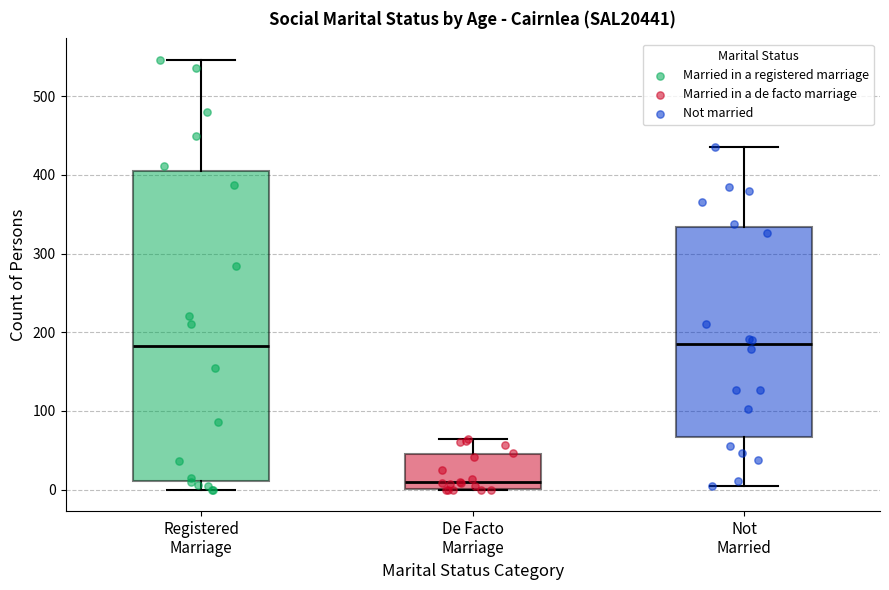

Reading left to right, read every box against the y-axis: the position of its median line, the range the box covers, and the ends of its whiskers. The values are not printed on the chart, so give them approximately, as read against the axis.

Registered Marriage: median 180, box 10 to 410, whiskers 0 to 550
De Facto Marriage: median 10, box 0 to 50, whiskers 0 to 60
Not Married: median 180, box 70 to 330, whiskers 0 to 440